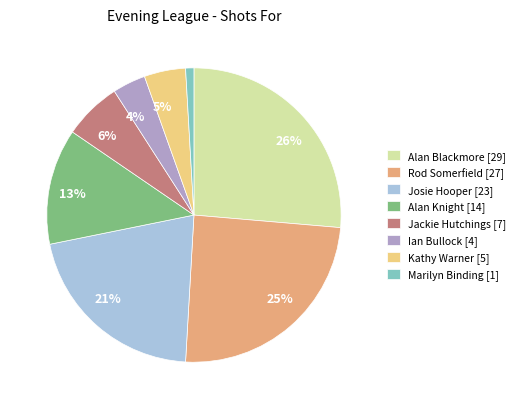

Does any single category account for the majority?

No